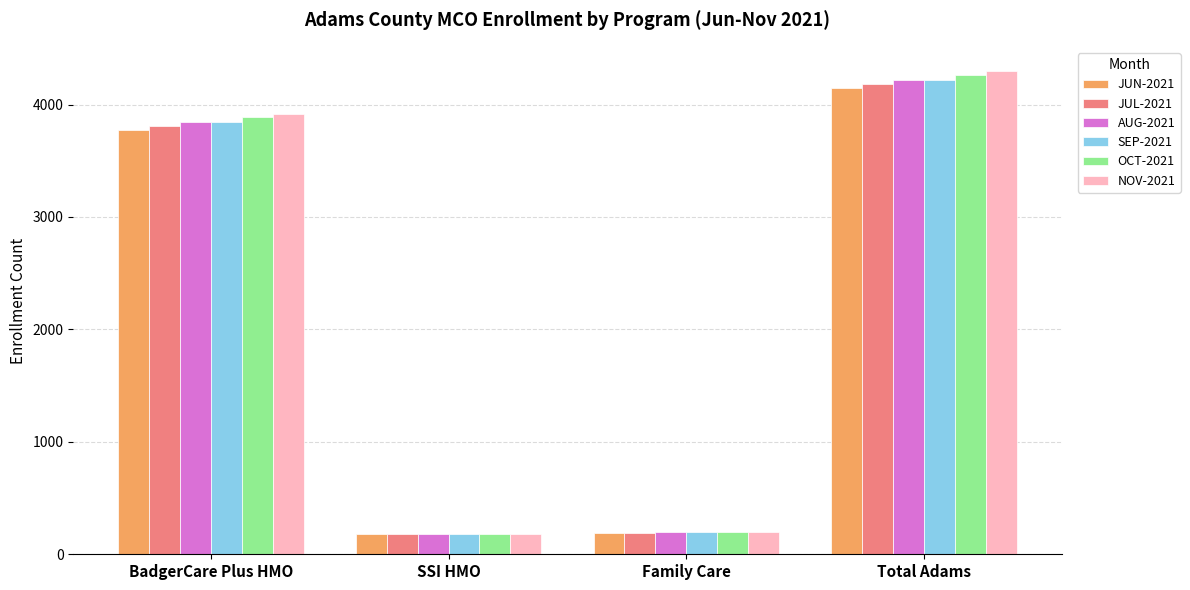

At which label is SEP-2021 closest to 2200?

BadgerCare Plus HMO